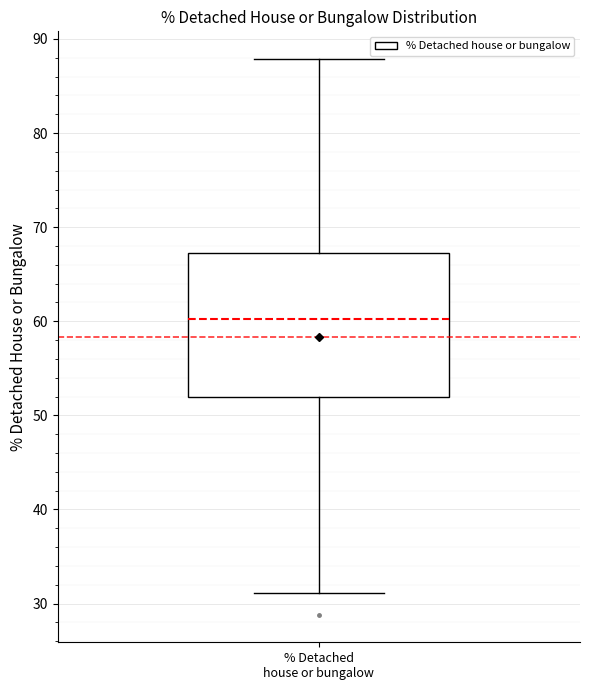

Where is the lower edge of the box for % Detached house or bungalow on the y-axis? The values are not printed on the chart, so give them approximately, as read against the axis.

52